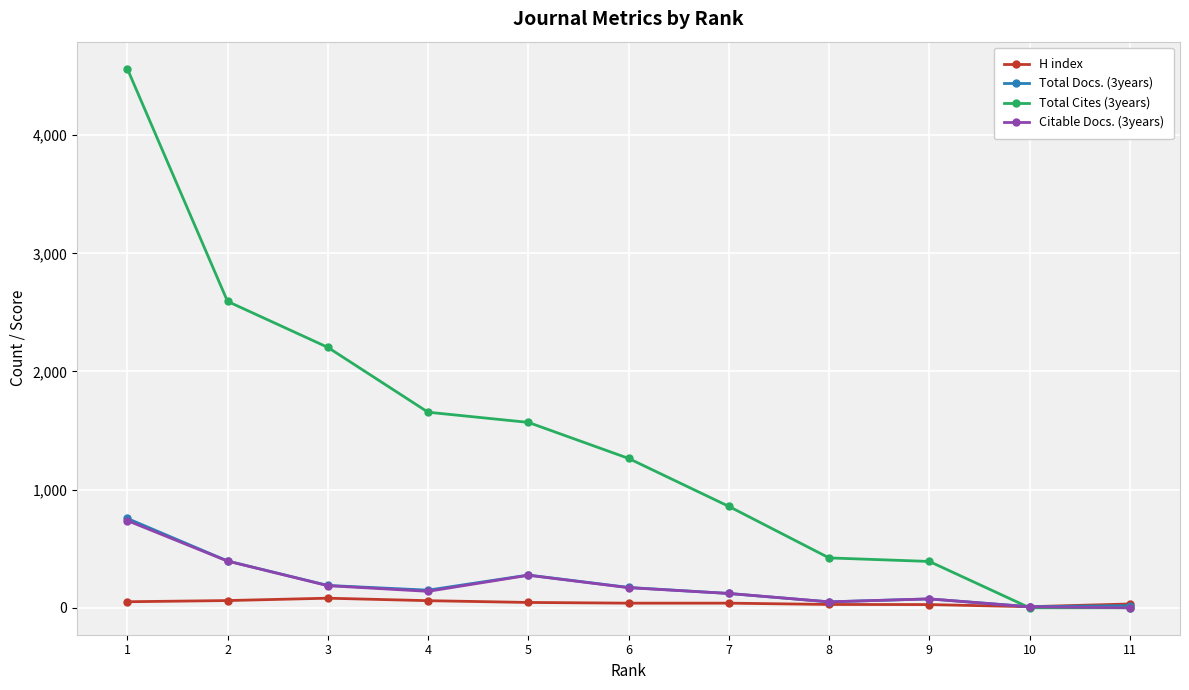

True or false: Total Cites (3years) has more than 1 interior local peaks.

False